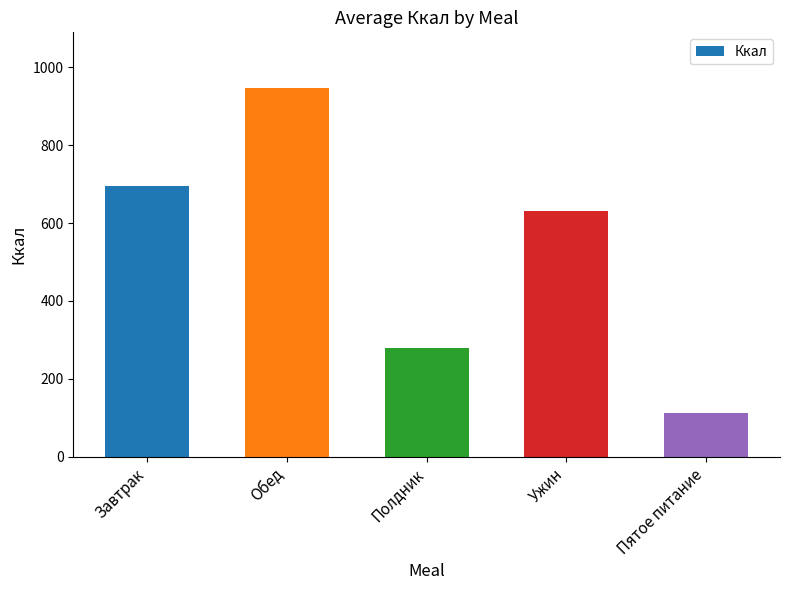

How many data points does each series have?

5